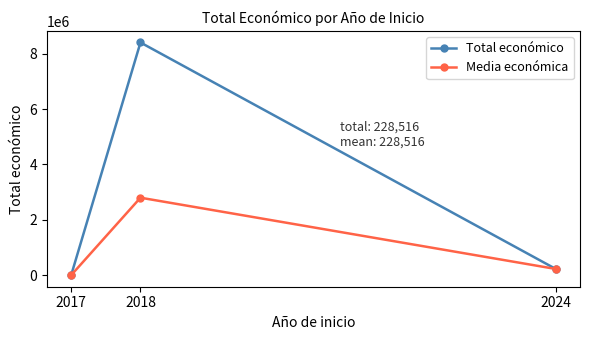

Is it true that Total económico equals 13340732.3 at 2018?

False